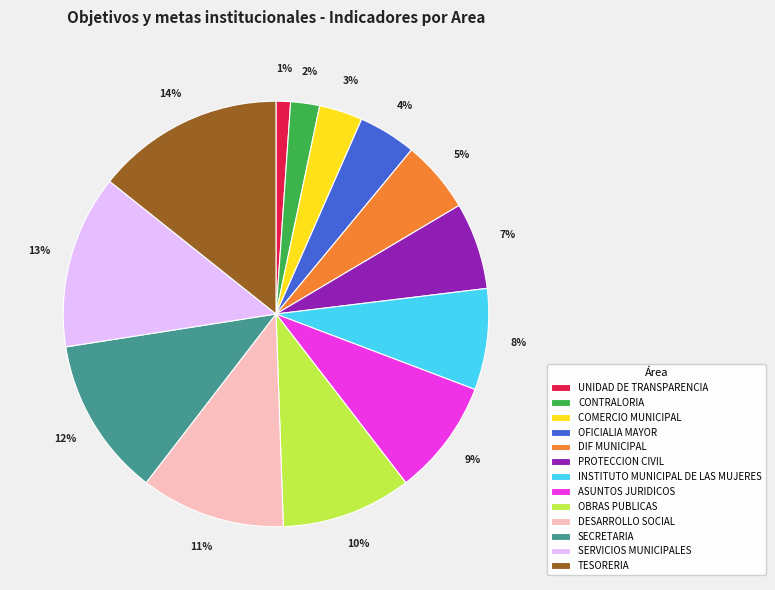

To the nearest percent, what percentage of the pie is TESORERIA?

14%